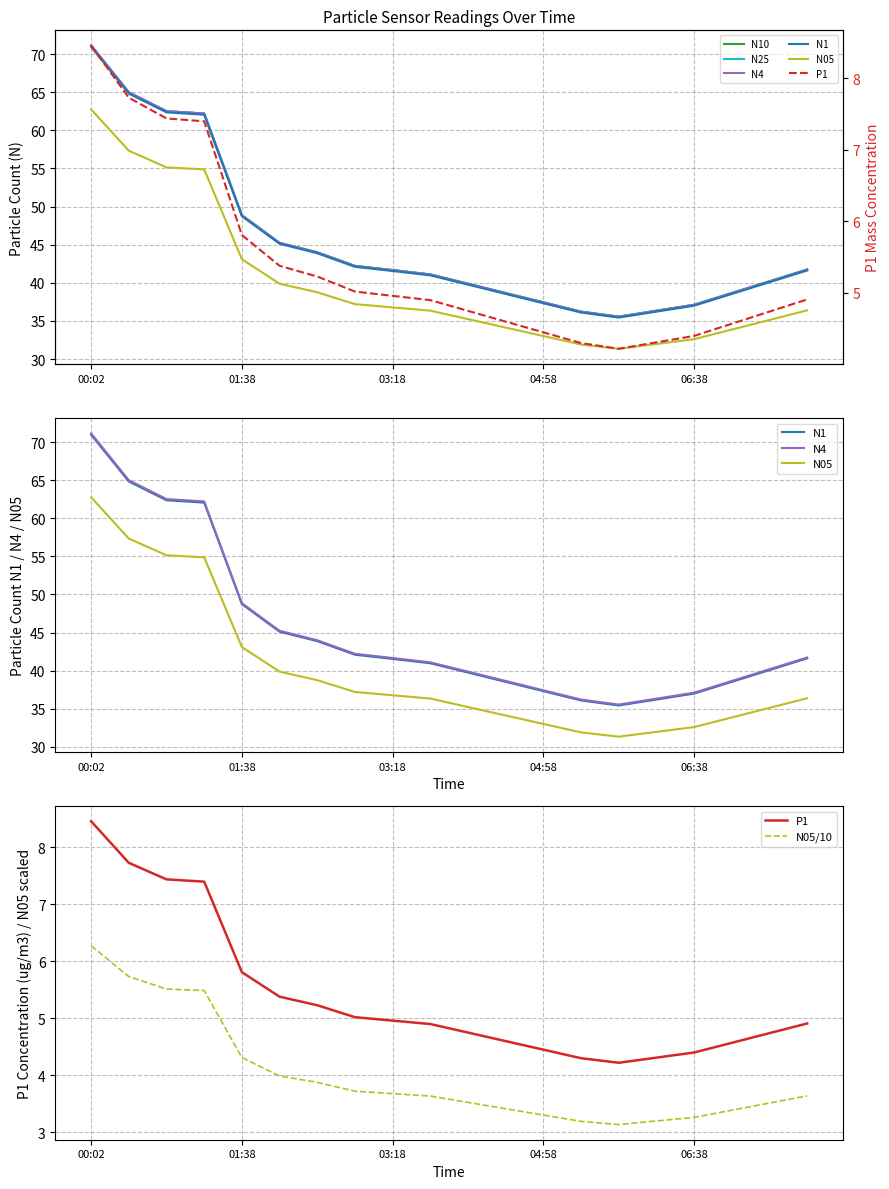

Between 05:23 and 03:43, which is larger?

03:43